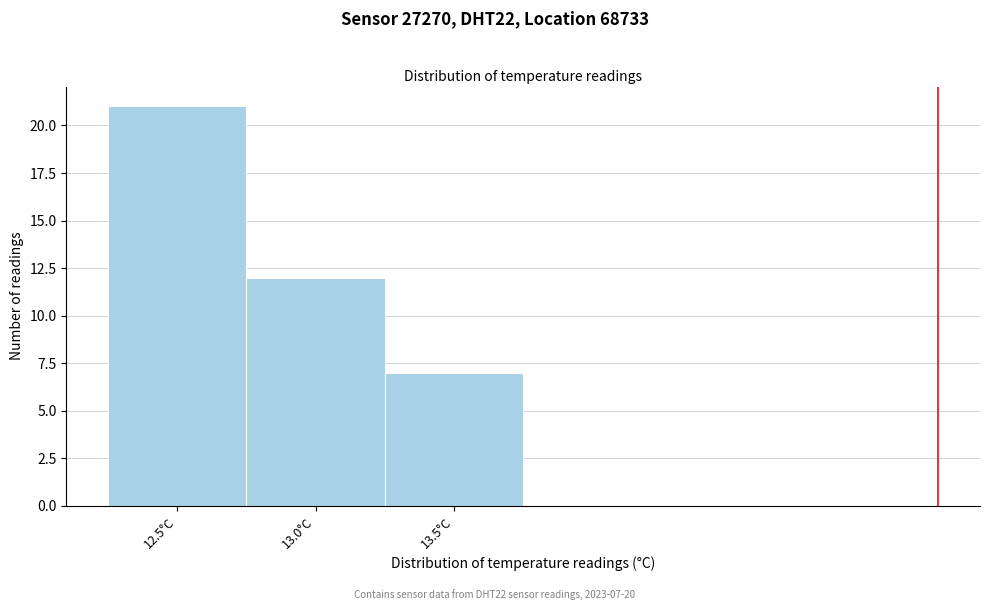

Reading right to left, what are all the values shown in this chart?

7	12	21